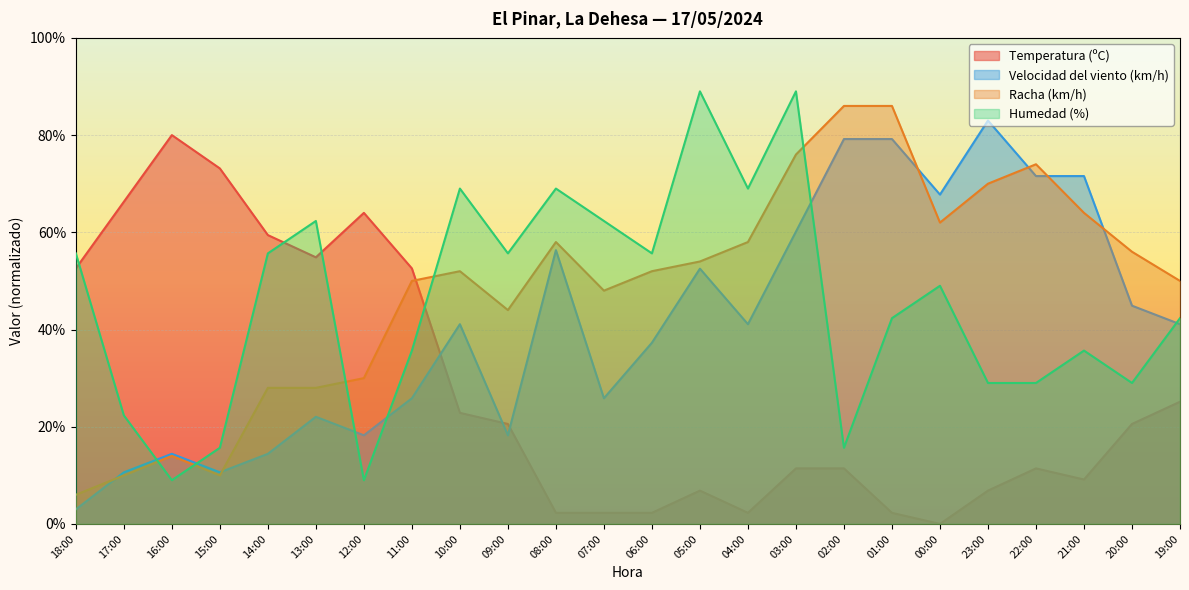

True or false: Racha (km/h) has a value of 19.0 at 07:00.

False